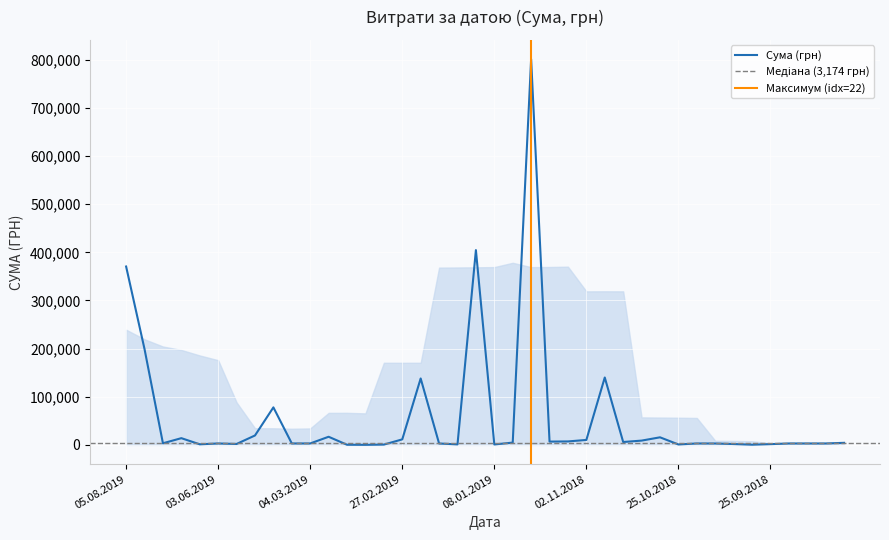

Reading left to right, extract all data points from this chart.

370519.7	199069.2	3349.0	14000.0	1219.1	2995.0	1936.0	19584.0	77950.0	2999.7	2997.5	16900.0	313.5	150.9	647.0	11492.6	137970.5	2939.9	1051.9	404591.8	900.0	4788.0	801186.4	6863.2	7200.0	10312.5	140000.0	5998.9	8920.1	15750.0	899.5	2982.6	2923.6	1800.0	434.0	1577.8	2997.3	2998.7	2999.0	4294.0